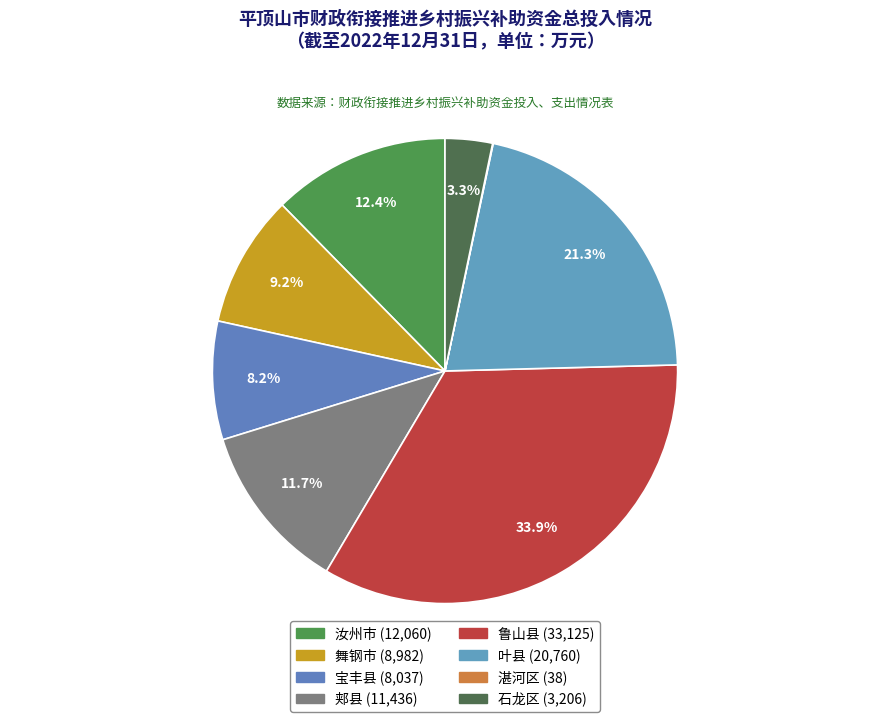

Is it true that 汝州市 is 25% of the pie?

False